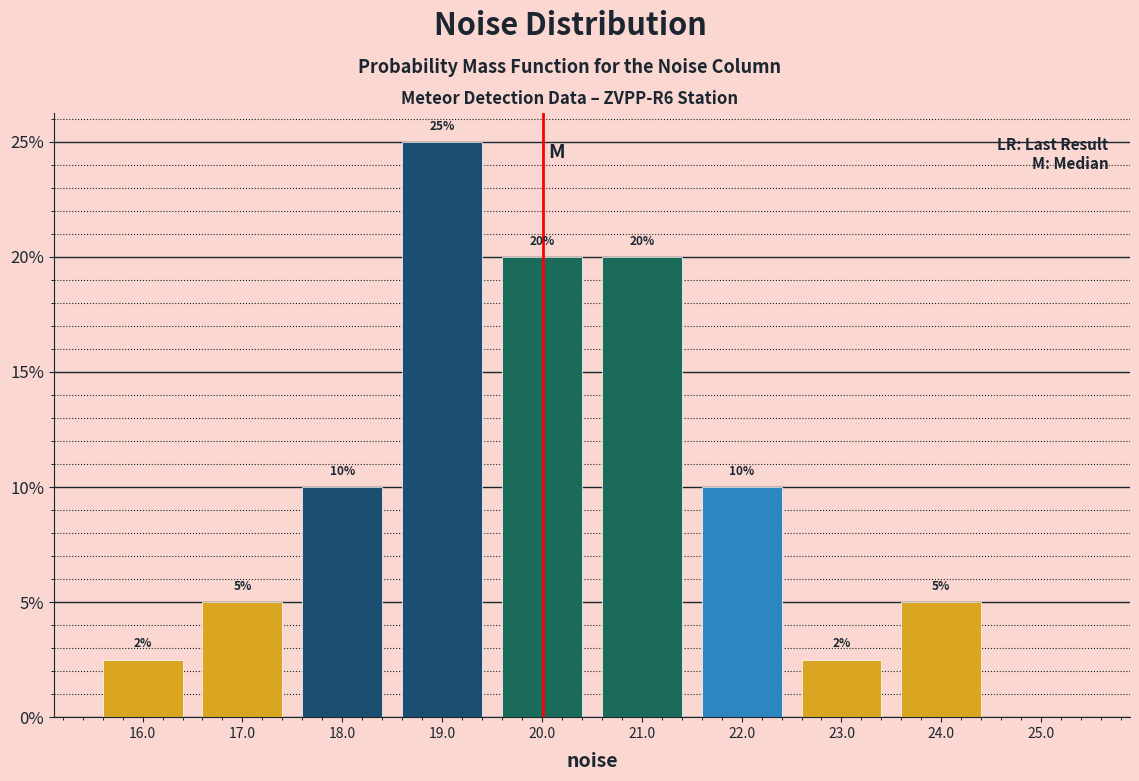

Over which range of the x-axis is the bar tallest?

18.5 to 19.5